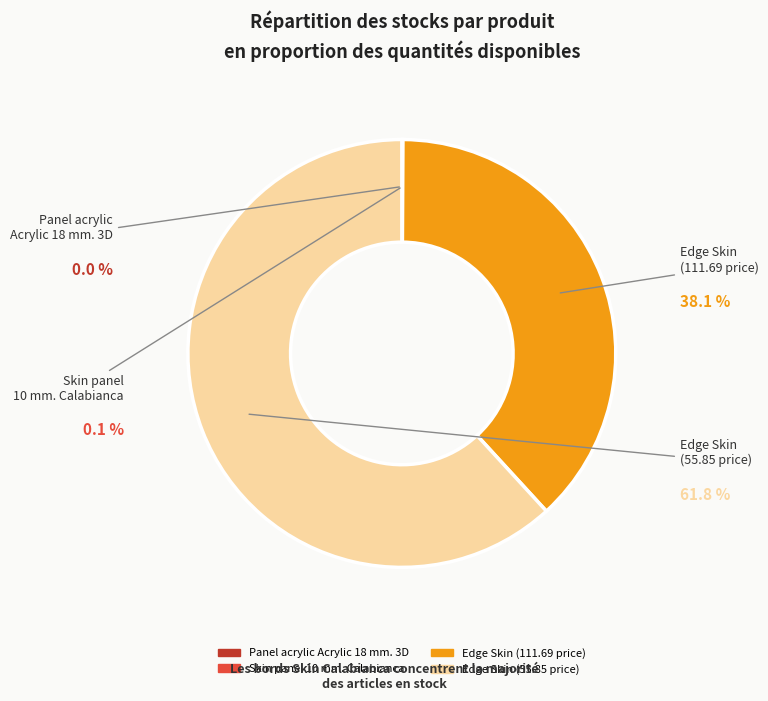

Is there any slice that represents more than half of the pie?

Yes